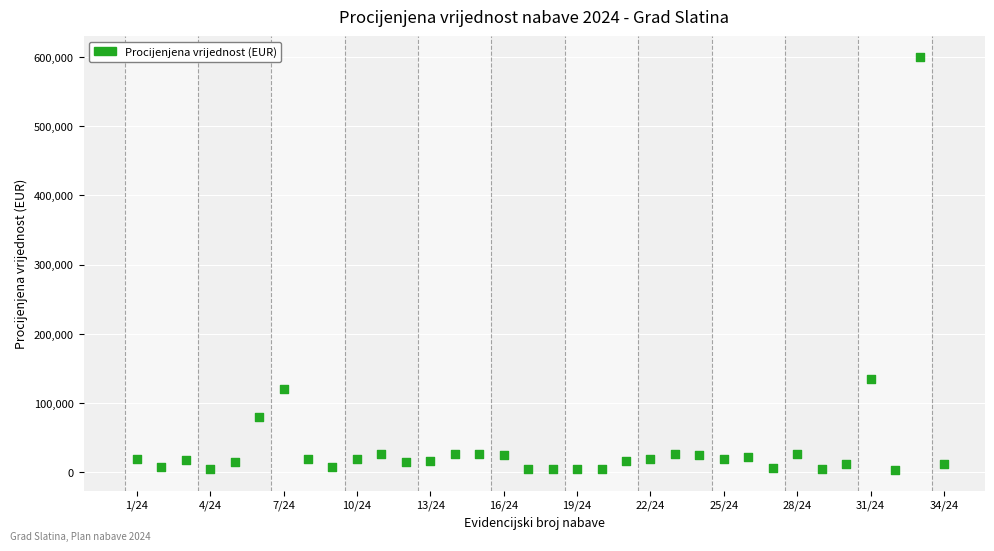

What is the range of Y values (max minus min)?

596500